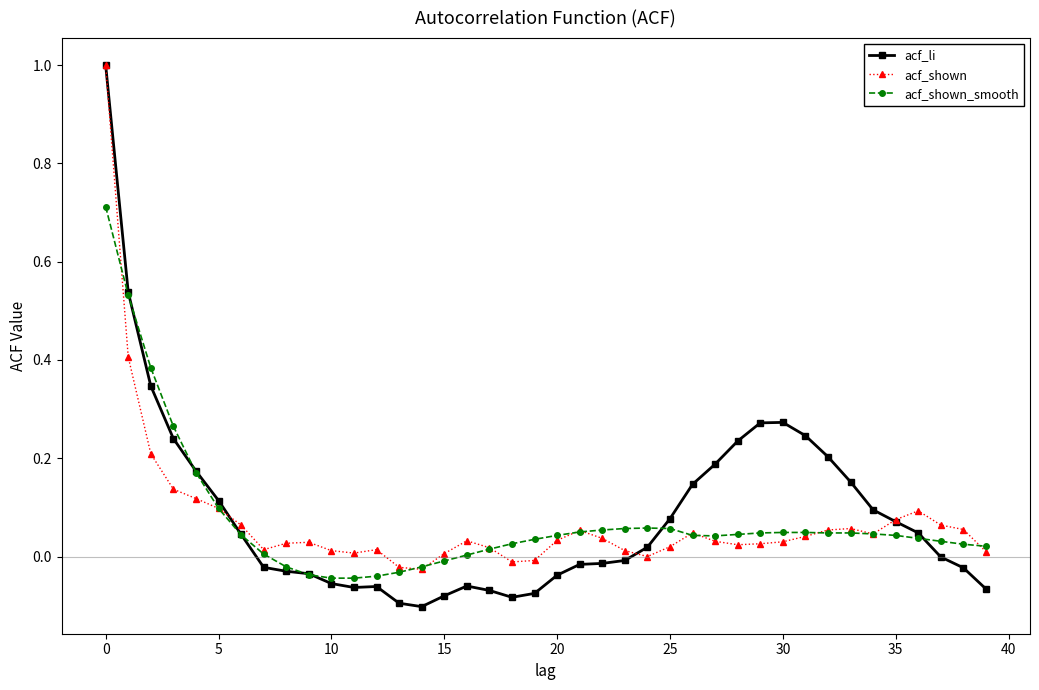

True or false: acf_shown and acf_li intersect in this chart.

True